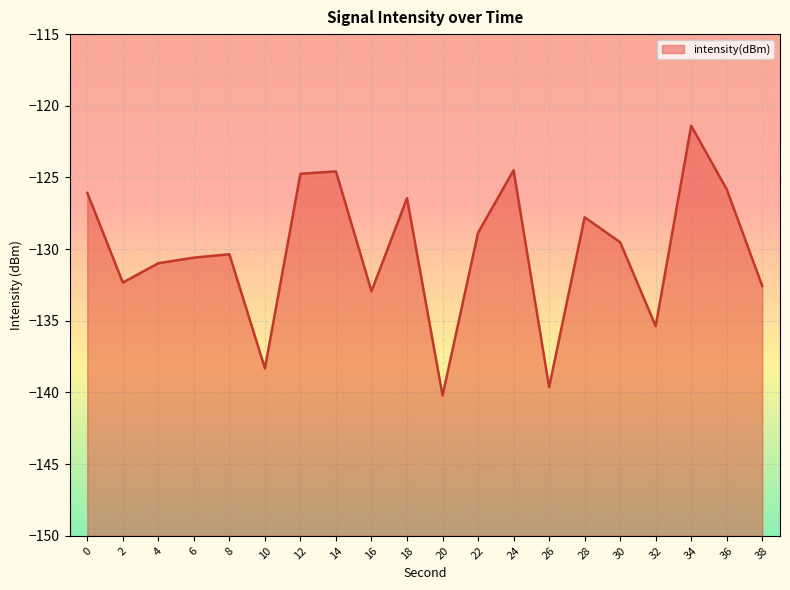

Rank the categories by value from highest to lowest.

34, 24, 14, 12, 36, 0, 18, 28, 22, 30, 8, 6, 4, 2, 38, 16, 32, 10, 26, 20